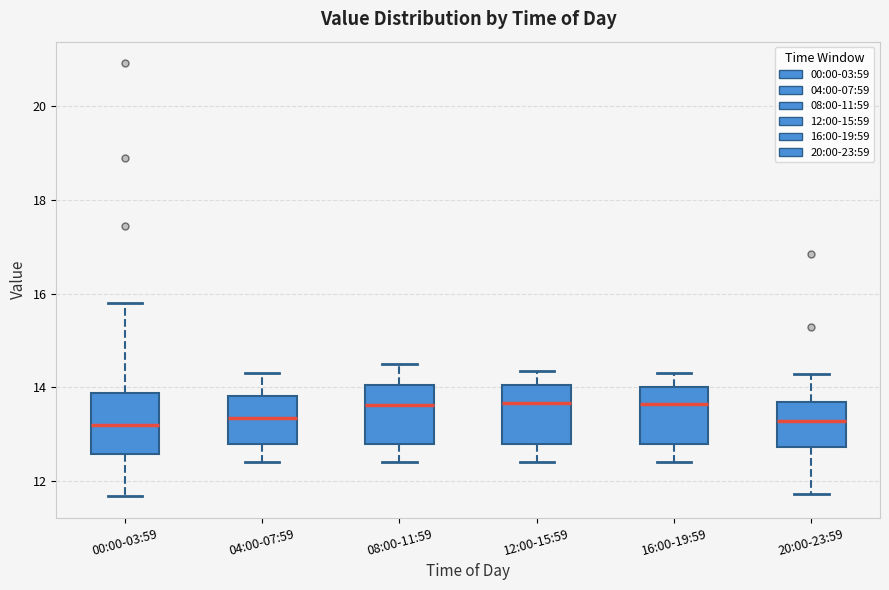

Reading left to right, read every box against the y-axis: the position of its median line, the range the box covers, and the ends of its whiskers. The values are not printed on the chart, so give them approximately, as read against the axis.

00:00-03:59: median 13.2, box 12.6 to 13.8, whiskers 11.6 to 15.8
04:00-07:59: median 13.4, box 12.8 to 13.8, whiskers 12.4 to 14.4
08:00-11:59: median 13.6, box 12.8 to 14.0, whiskers 12.4 to 14.6
12:00-15:59: median 13.6, box 12.8 to 14.0, whiskers 12.4 to 14.4
16:00-19:59: median 13.6, box 12.8 to 14.0, whiskers 12.4 to 14.4
20:00-23:59: median 13.2, box 12.8 to 13.6, whiskers 11.8 to 14.2